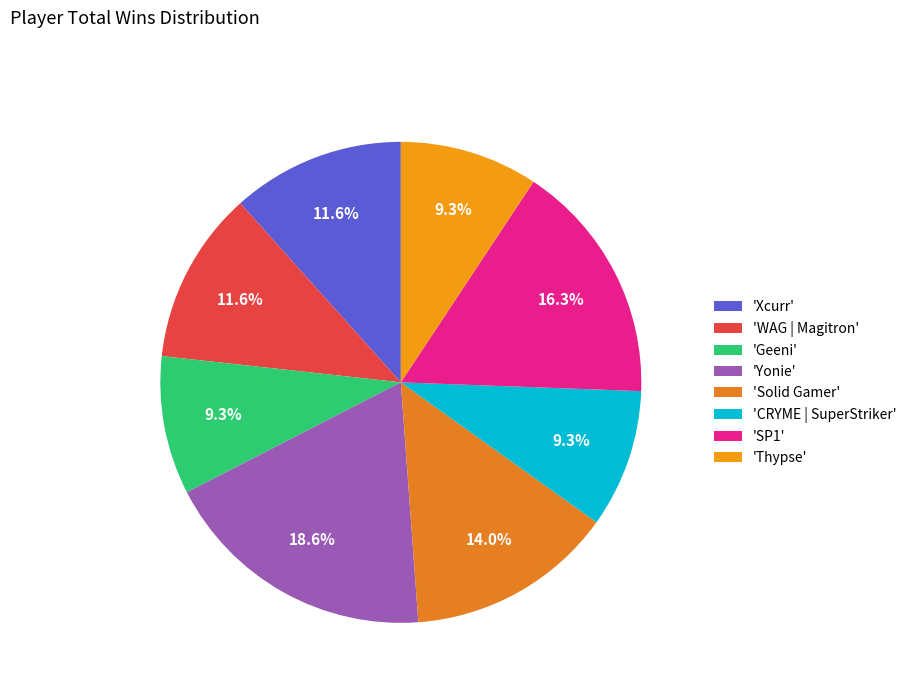

How many slices are in this pie chart?

8